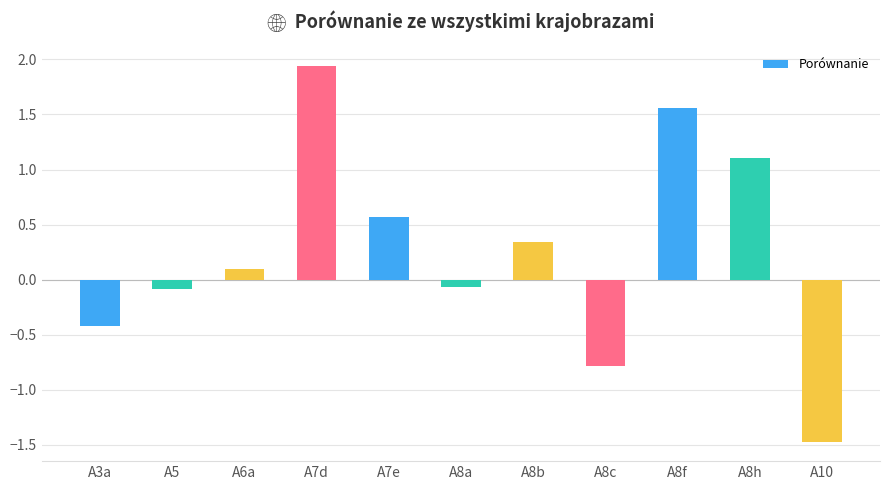

The value at A8c is -0.8. True or false?

True